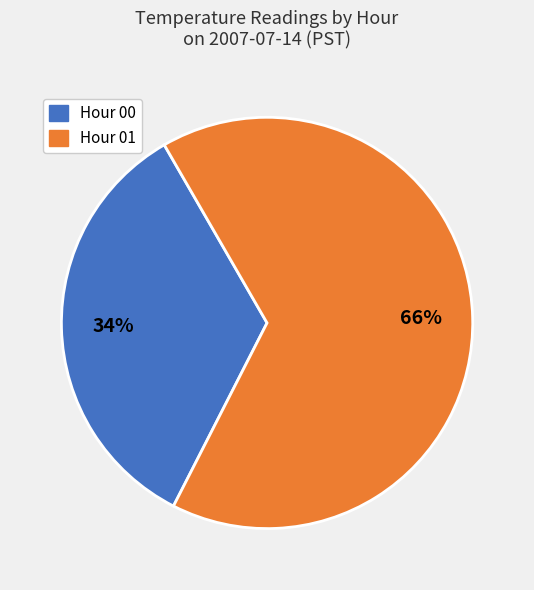

To the nearest percent, what is the average slice percentage?

50%